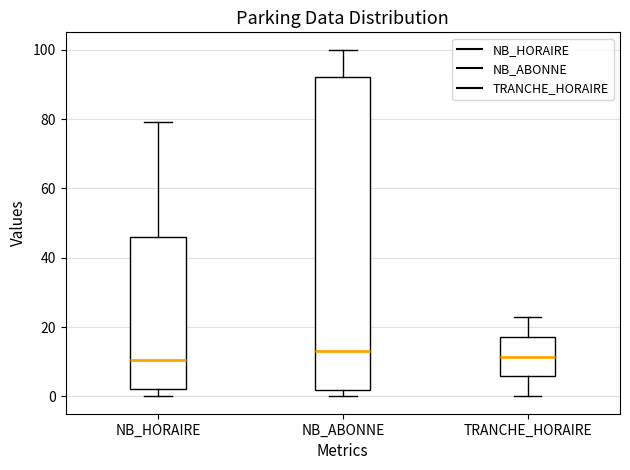

Where does the lower whisker of the box for TRANCHE_HORAIRE end on the y-axis? The values are not printed on the chart, so give them approximately, as read against the axis.

0